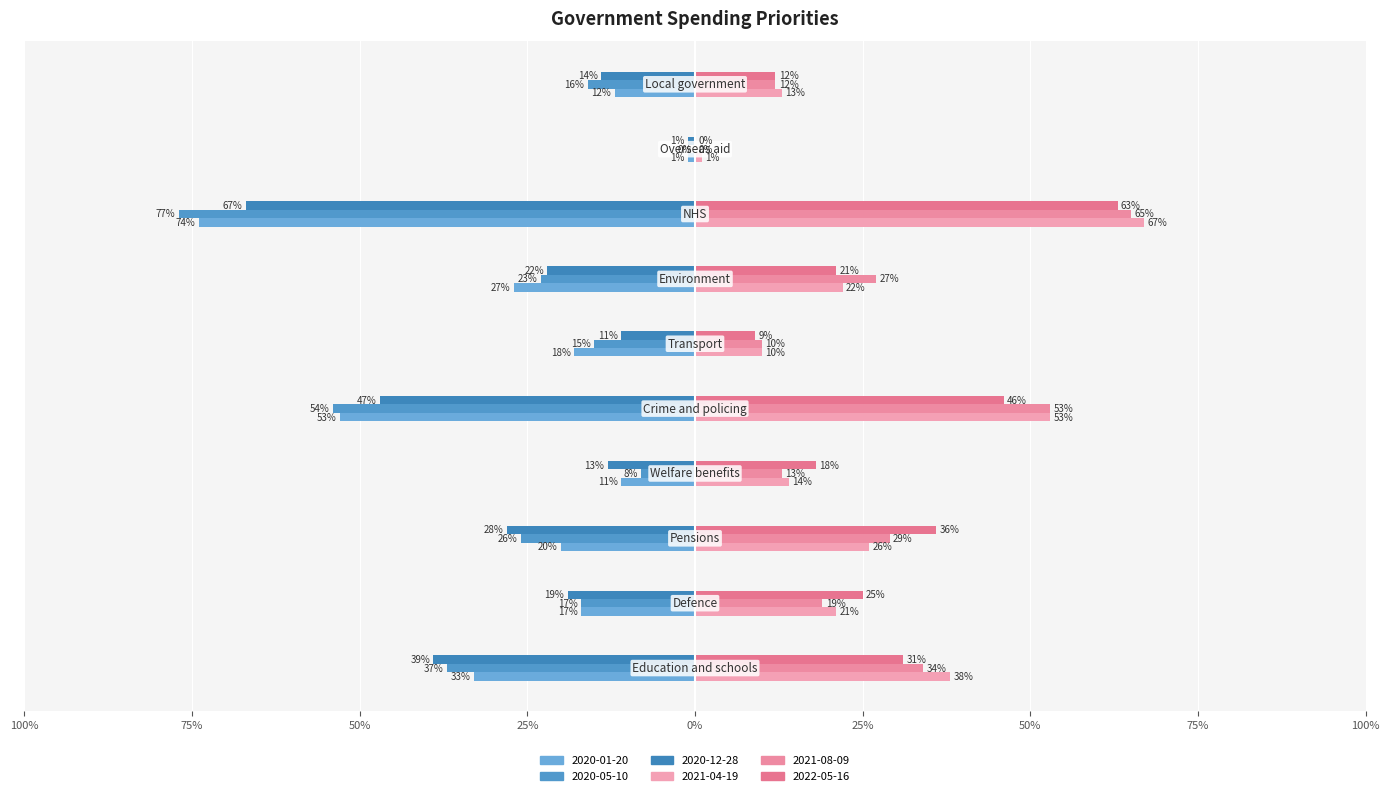

Are the bars grouped side by side (vs. stacked)?

Yes